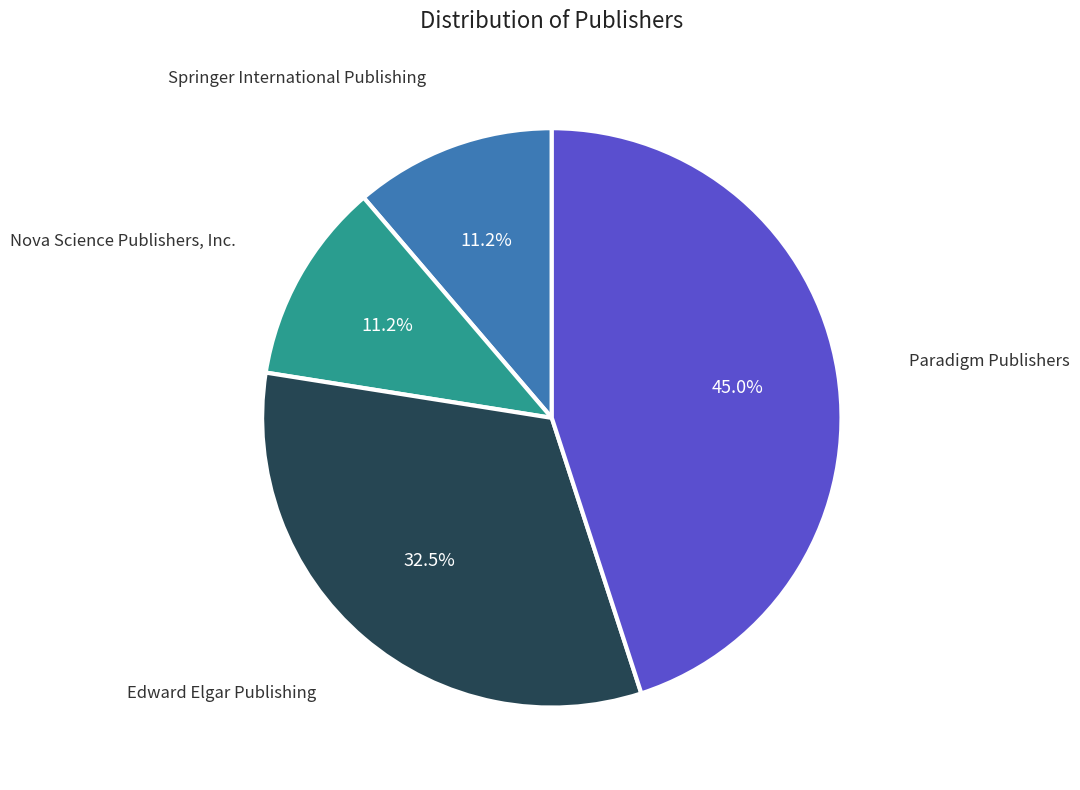

Does any single category account for the majority?

No